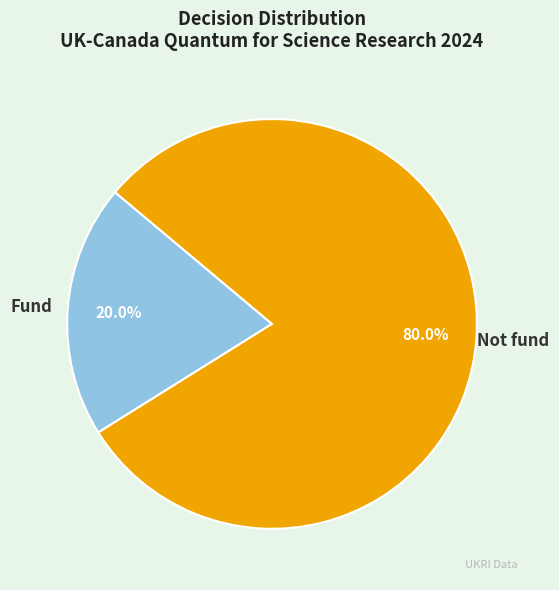

Is it true that Not fund is 80% of the pie?

True